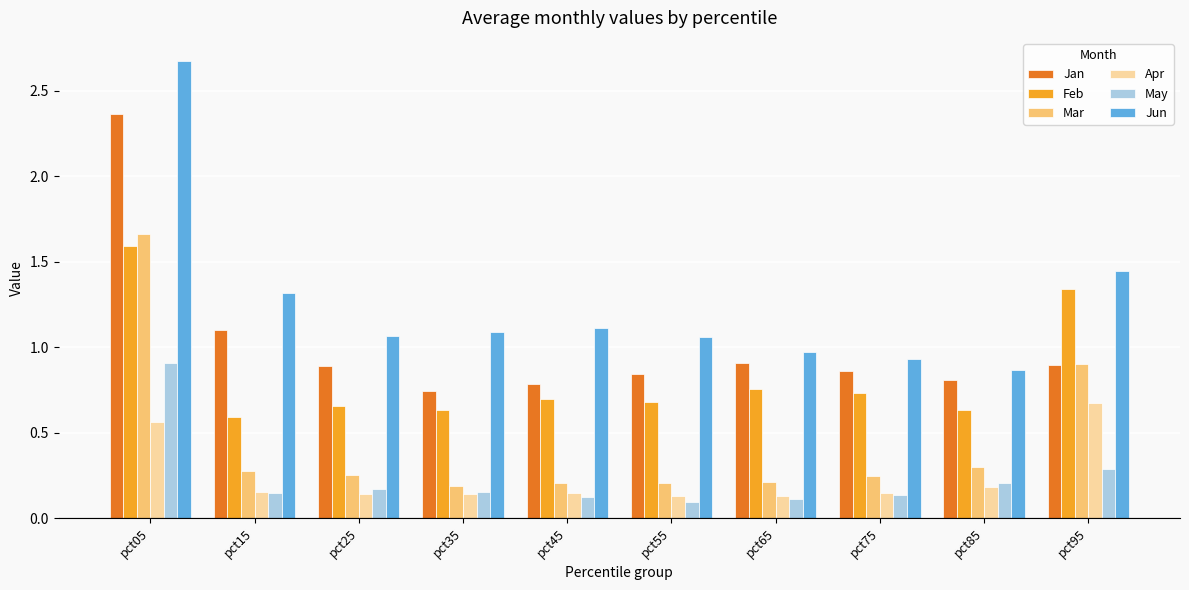

What are all the series names shown in the legend?

Jan, Feb, Mar, Apr, May, Jun